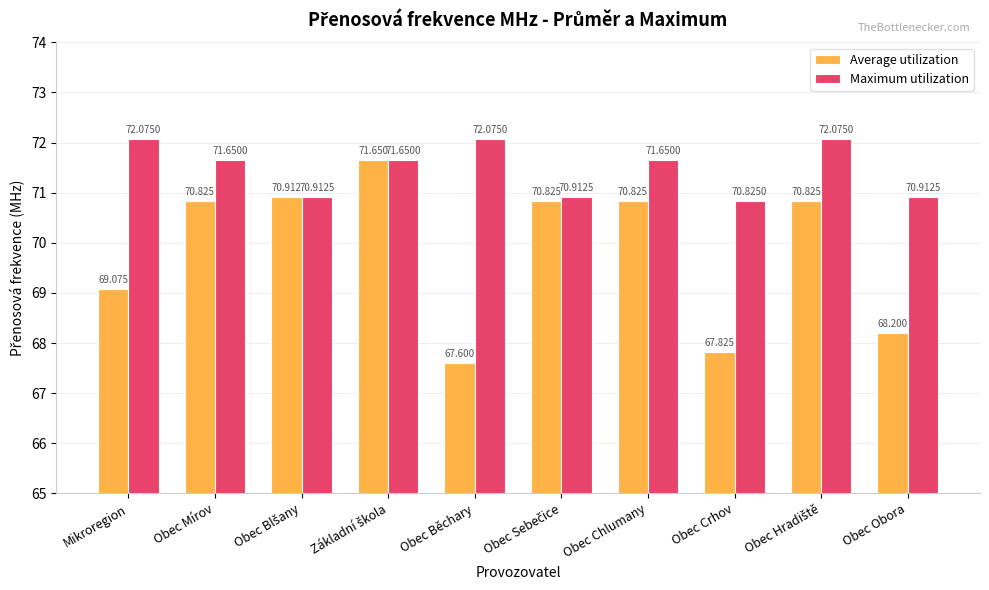

Which category has the lowest value in the Average utilization series?

Obec Běchary